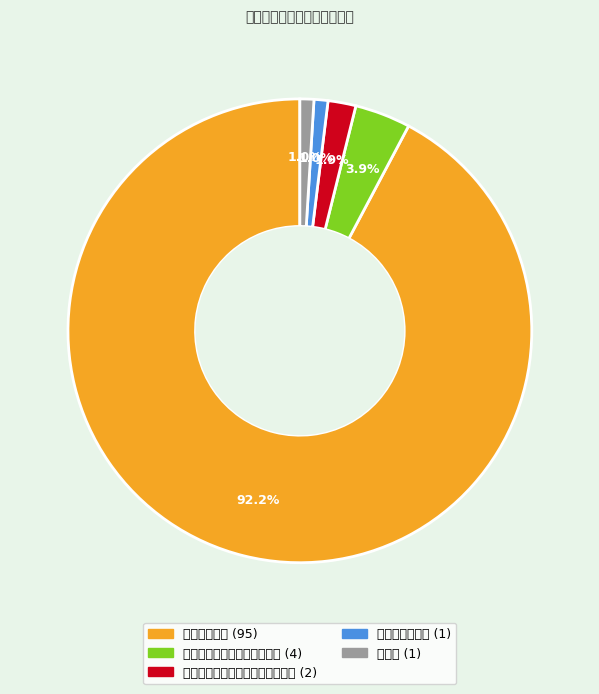

Do 卫生和社会工作 and 批发和零售业 together represent more than half of the pie?

Yes